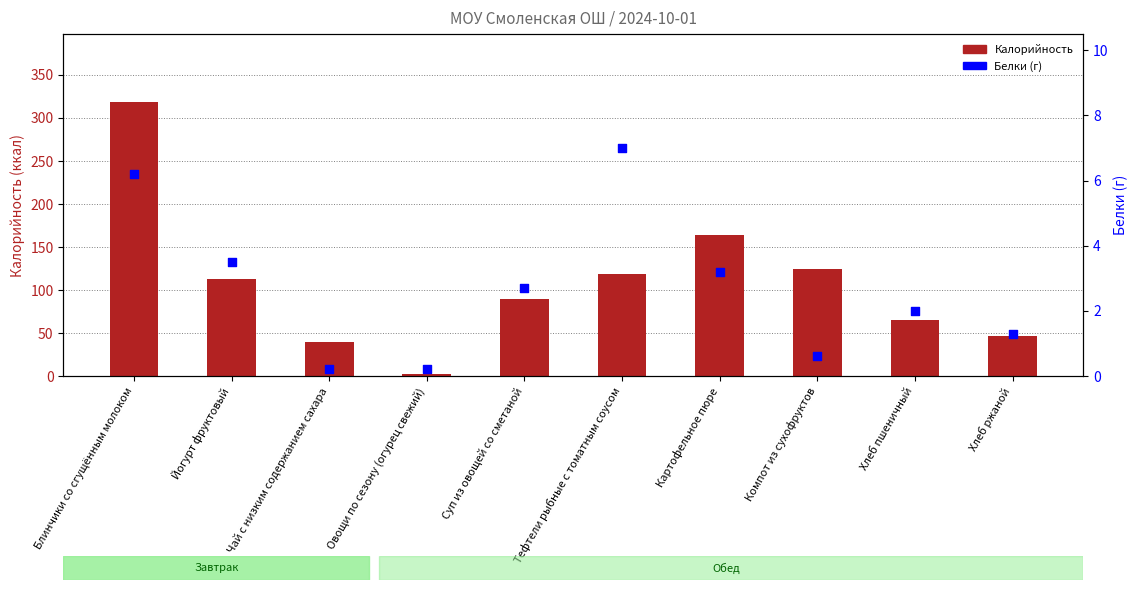

Which series reaches the minimum Y coordinate?

Белки